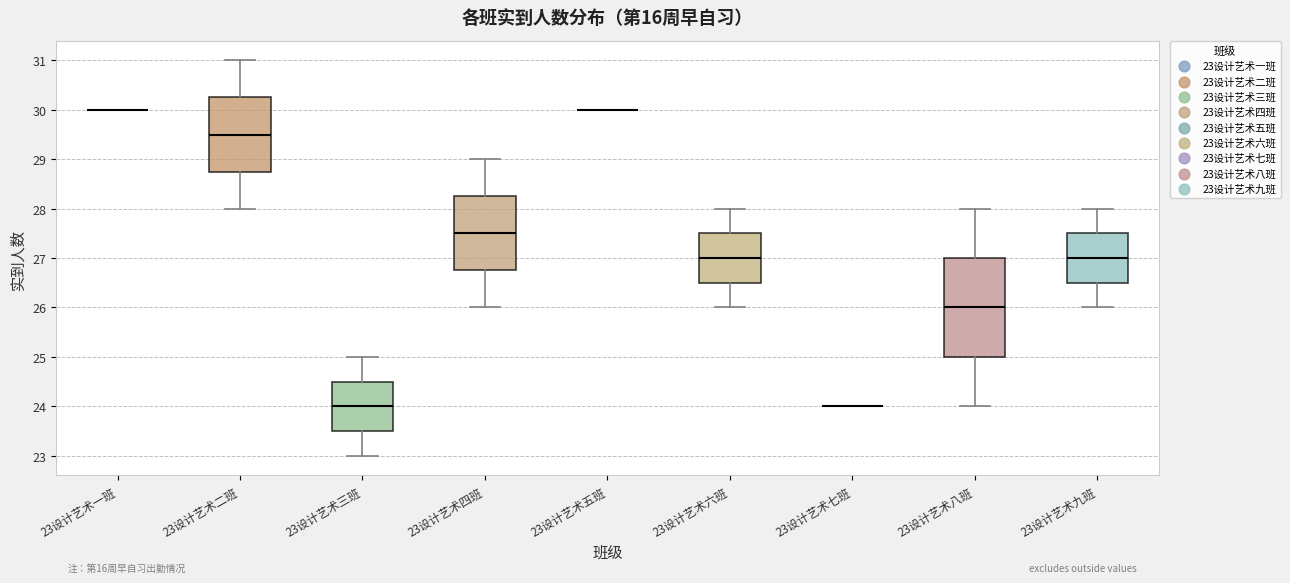

Reading left to right, transcribe this box plot: for each box, give where its median line is, the range the box spans, and where its two whiskers end, as read against the y-axis. The values are not printed on the chart, so give them approximately, as read against the axis.

23设计艺术一班: box collapsed to a line at 30.0, whiskers 30.0 to 30.0
23设计艺术二班: median 29.5, box 28.8 to 30.3, whiskers 28.0 to 31.0
23设计艺术三班: median 24.0, box 23.5 to 24.5, whiskers 23.0 to 25.0
23设计艺术四班: median 27.5, box 26.8 to 28.3, whiskers 26.0 to 29.0
23设计艺术五班: box collapsed to a line at 30.0, whiskers 30.0 to 30.0
23设计艺术六班: median 27.0, box 26.5 to 27.5, whiskers 26.0 to 28.0
23设计艺术七班: box collapsed to a line at 24.0, whiskers 24.0 to 24.0
23设计艺术八班: median 26.0, box 25.0 to 27.0, whiskers 24.0 to 28.0
23设计艺术九班: median 27.0, box 26.5 to 27.5, whiskers 26.0 to 28.0